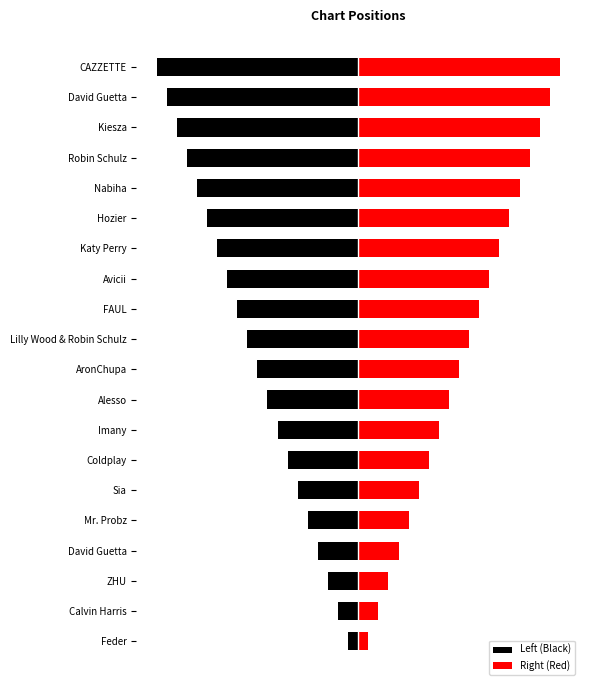

What is the value of the Right (Red) bar at the 7th from the left?

7